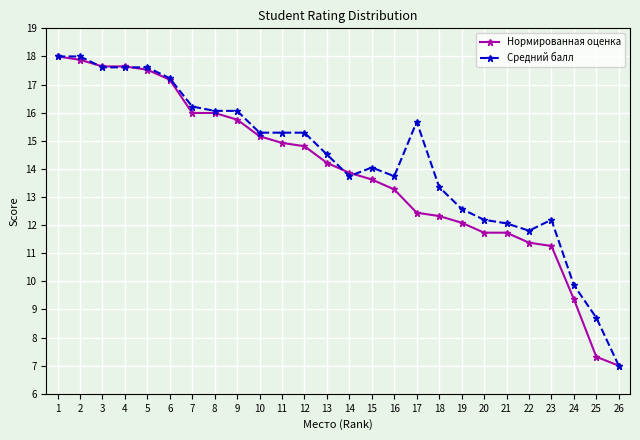

What is the minimum value shown in the chart?

7.0